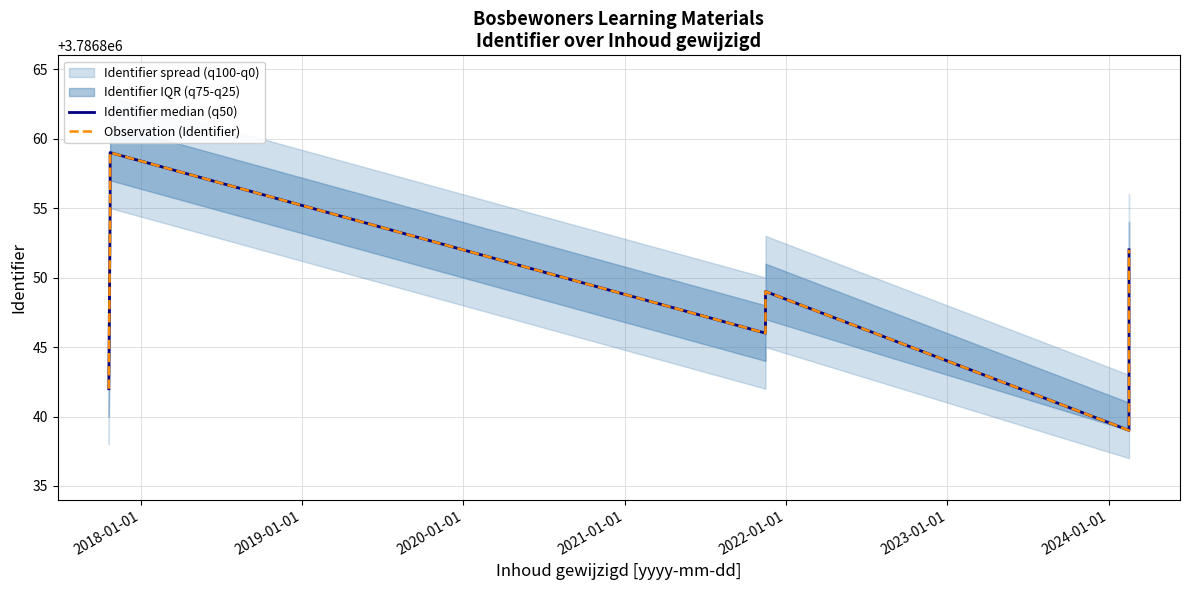

At which label is Identifier median (q50) closest to 3786849?

2022-01-01